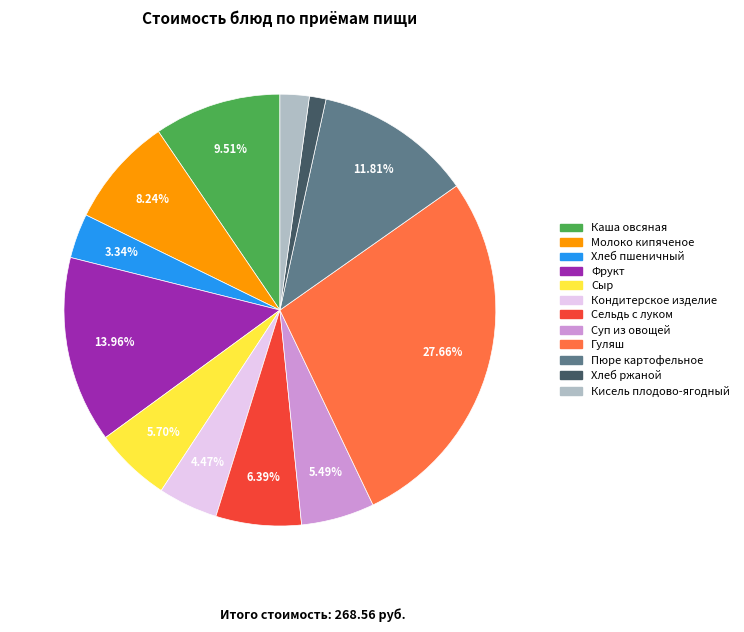

The Молоко кипяченое slice represents 17% of the pie. True or false?

False